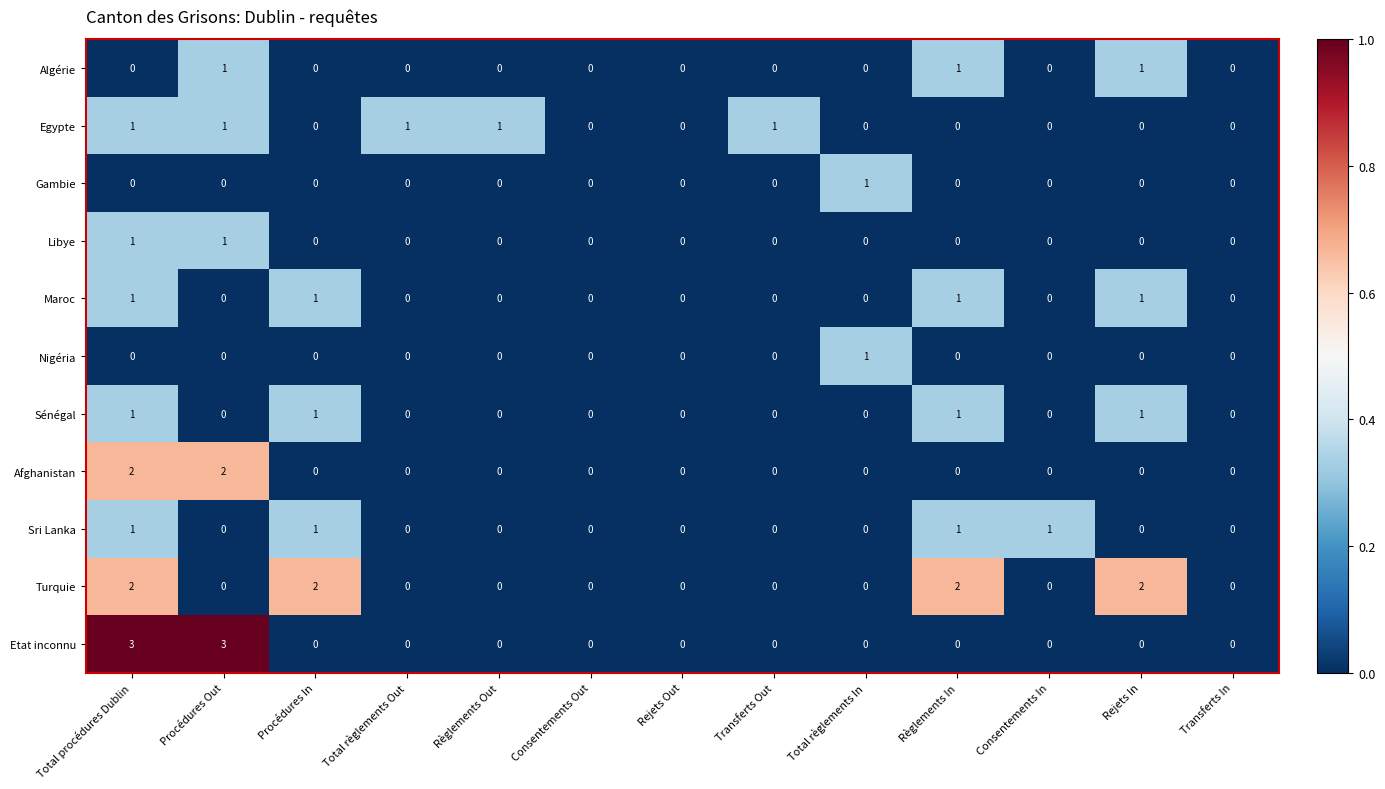

Count the number of data series in this chart.

11